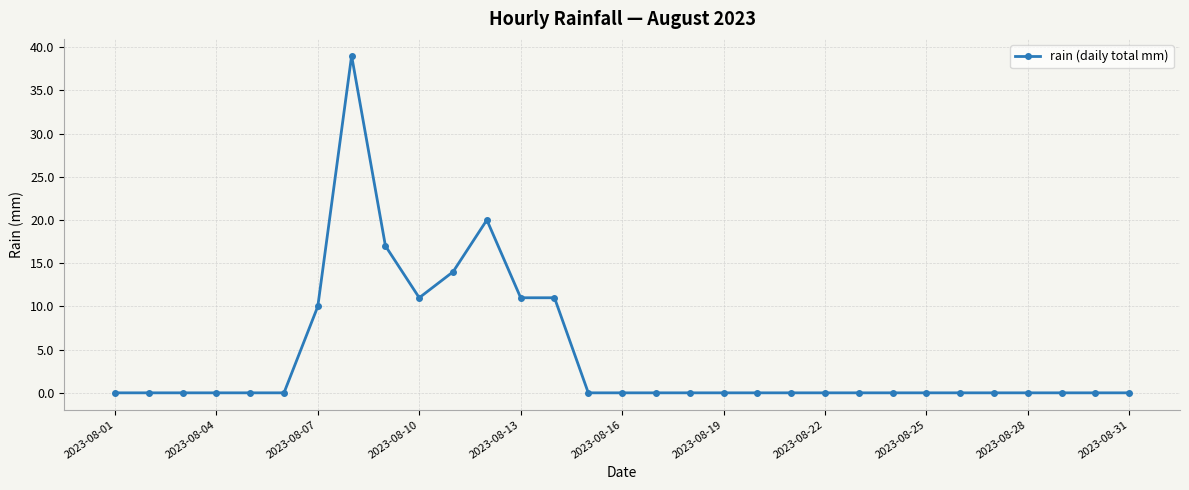

Reading left to right, transcribe all the data shown in this chart.

0	0	0	0	0	0	10	39	17	11	14	20	11	11	0	0	0	0	0	0	0	0	0	0	0	0	0	0	0	0	0